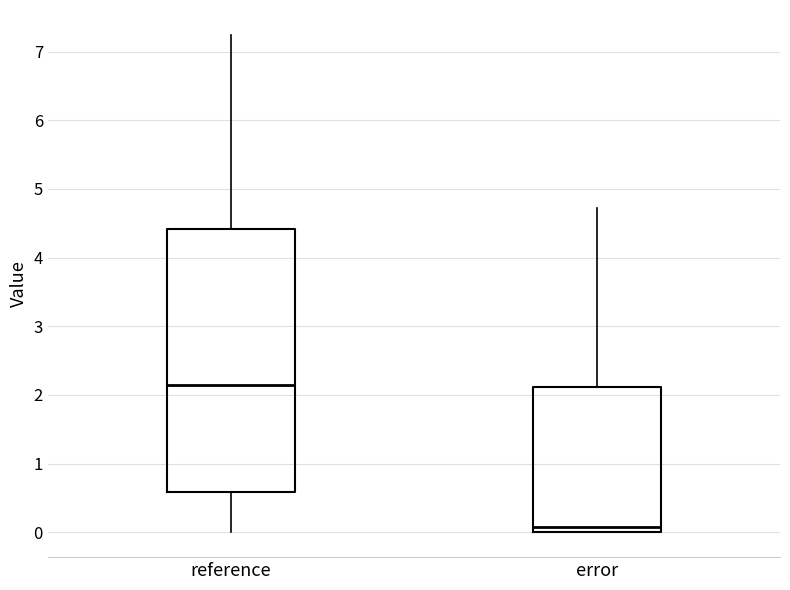

Reading left to right, transcribe this box plot: for each box, give where its median line is, the range the box spans, and where its two whiskers end, as read against the y-axis. The values are not printed on the chart, so give them approximately, as read against the axis.

reference: median 2.1, box 0.6 to 4.4, whiskers 0.0 to 7.2
error: median 0.1, box 0.0 to 2.1, whiskers 0.0 to 4.7